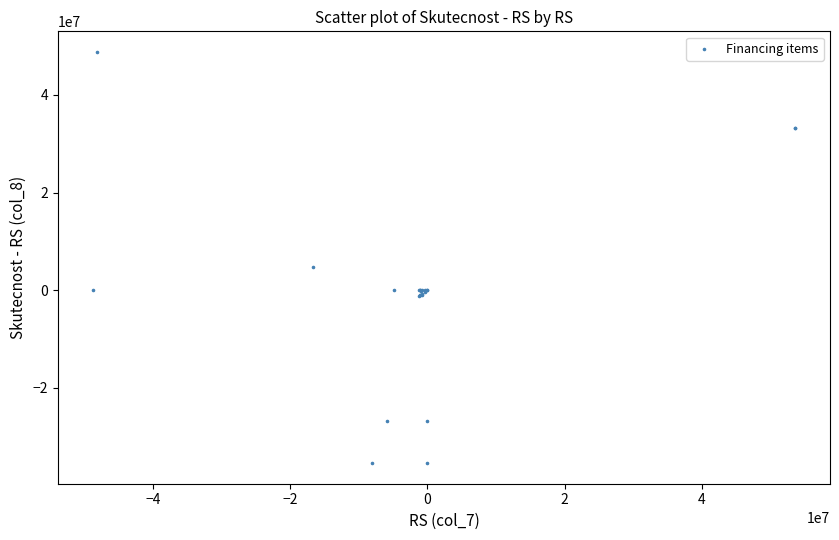

What Y value in the scatter plot is closest to 6697673?

4817000.0